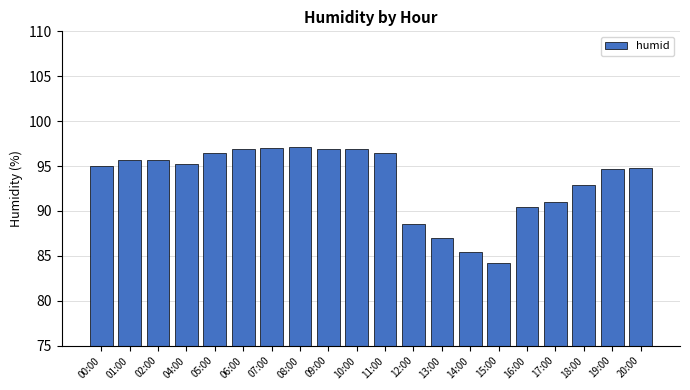

The chart shows a value of 169.2 at 02:00. True or false?

False